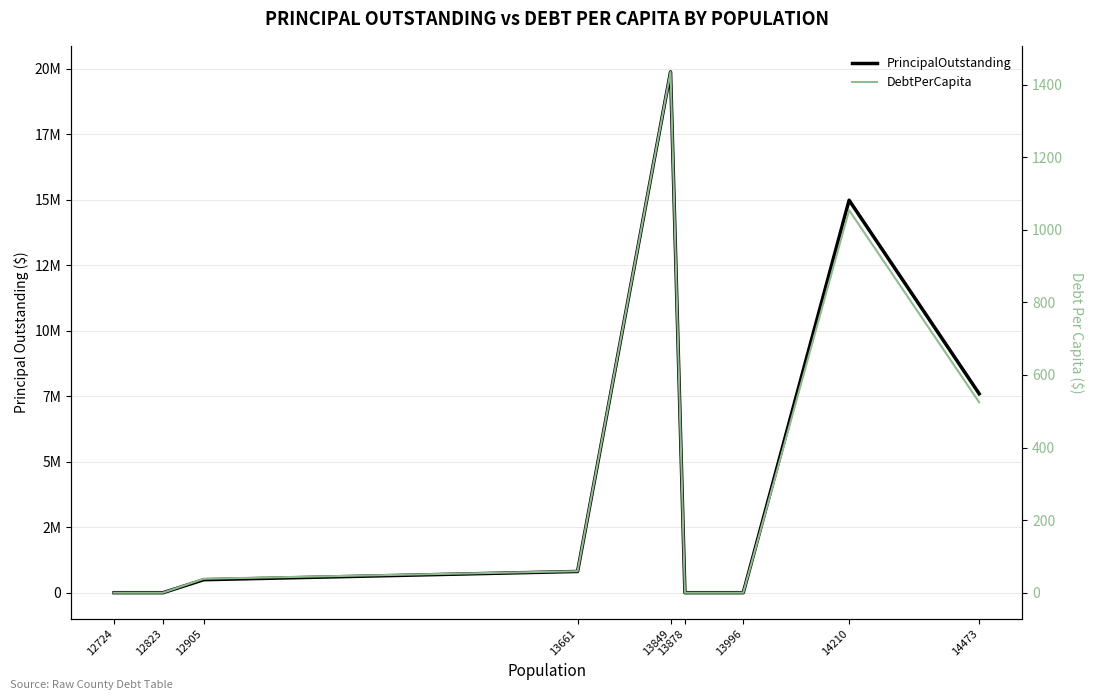

What is the difference between the DebtPerCapita values at 13849 and 14210?

381.2